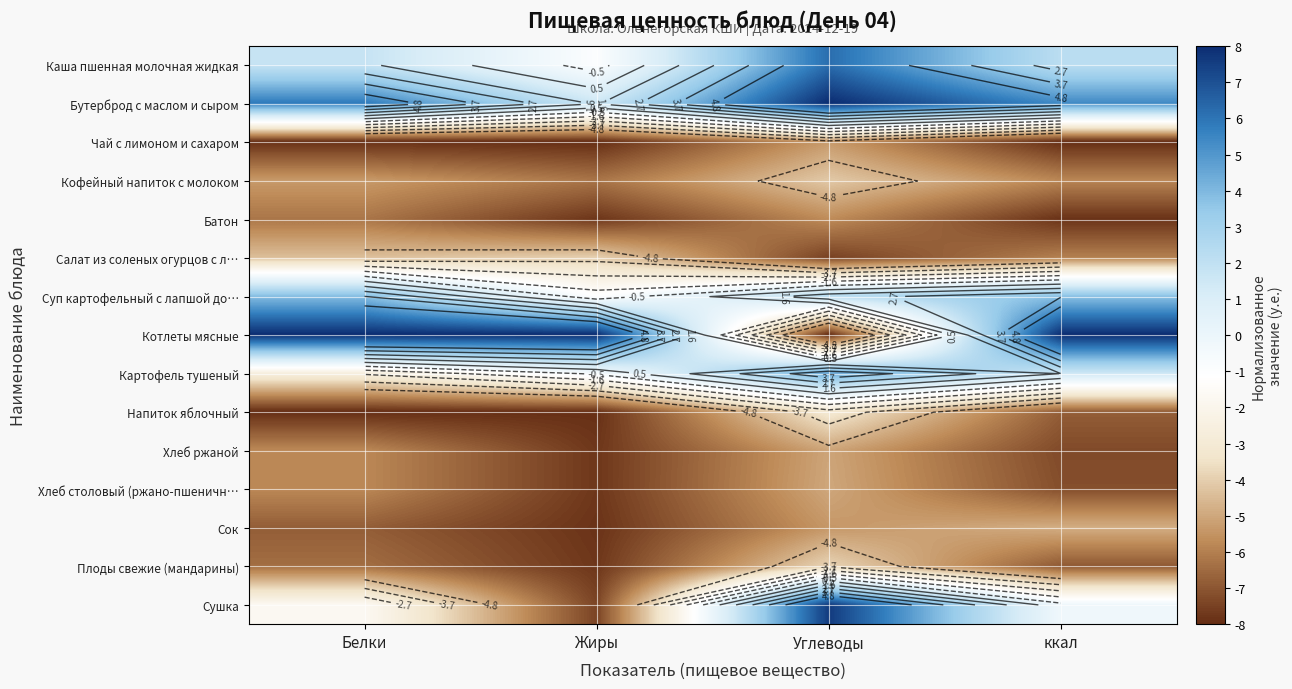

The value of Котлеты мясные at Углеводы is -8.0. True or false?

True